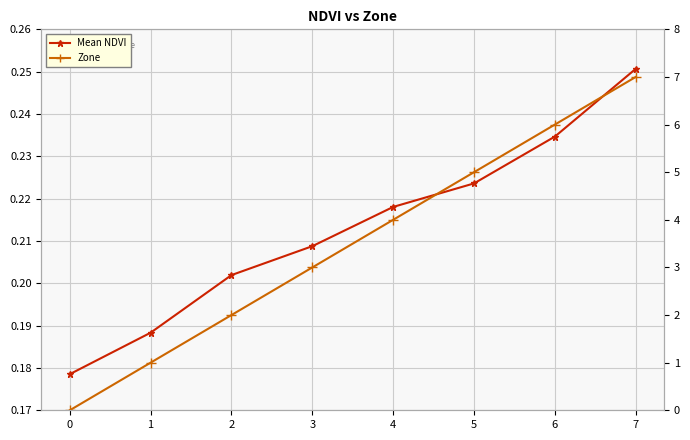

What is the maximum value for Zone?

7.0